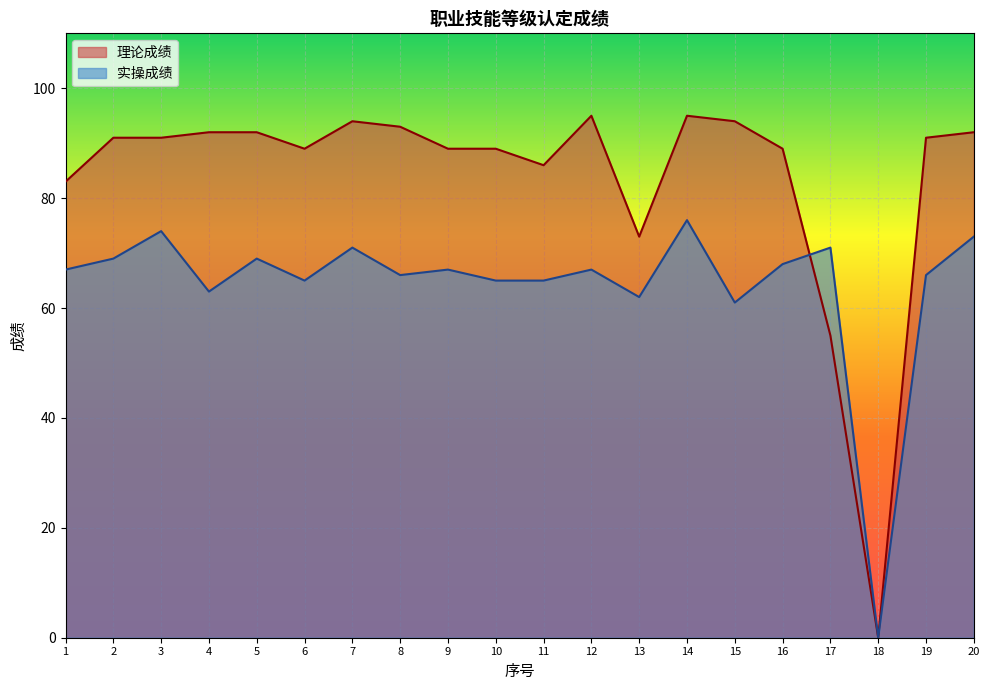

Which series has the largest range (max minus min)?

理论成绩